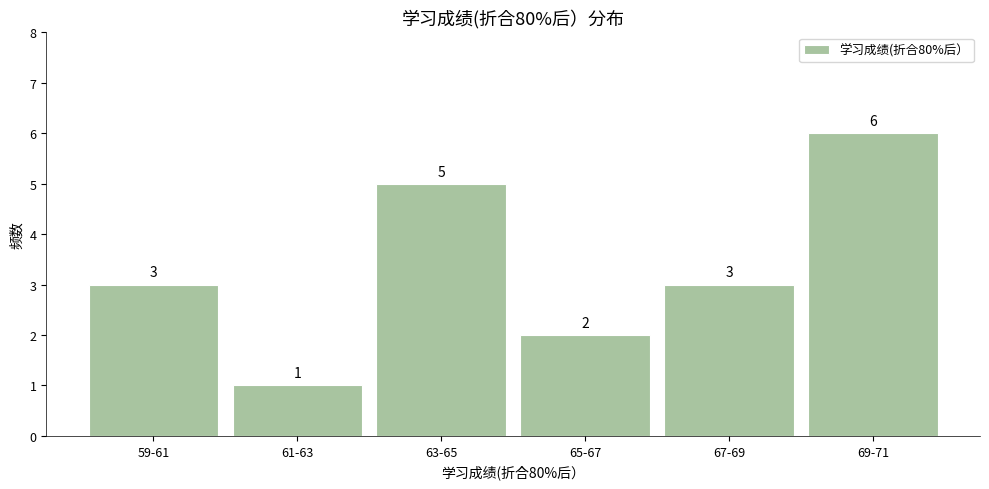

Reading right to left, transcribe all the data shown in this chart.

69-71=6	67-69=3	65-67=2	63-65=5	61-63=1	59-61=3